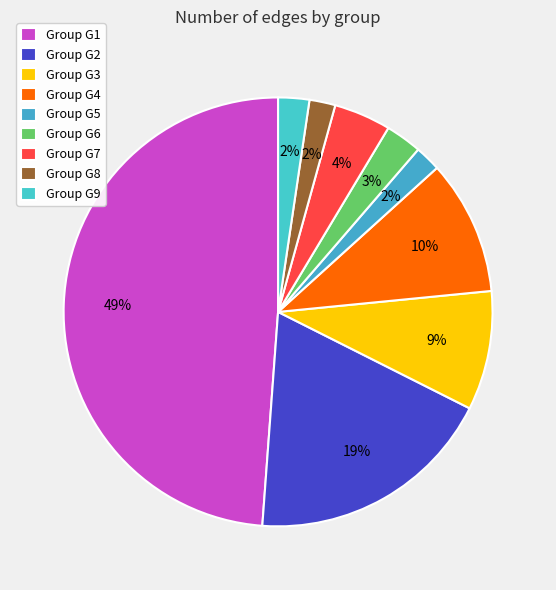

What is the smallest slice in the pie chart?

G5